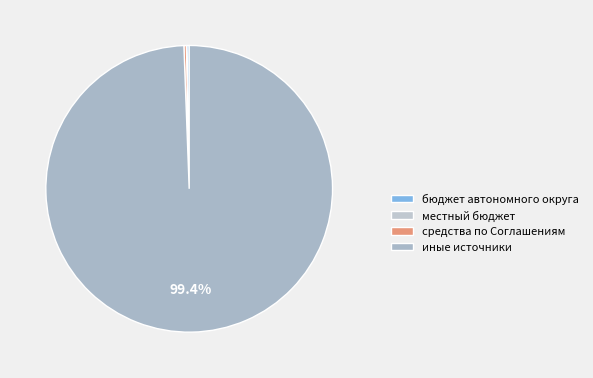

What is the change in value from бюджет автономного округа to иные источники?

+84696.6